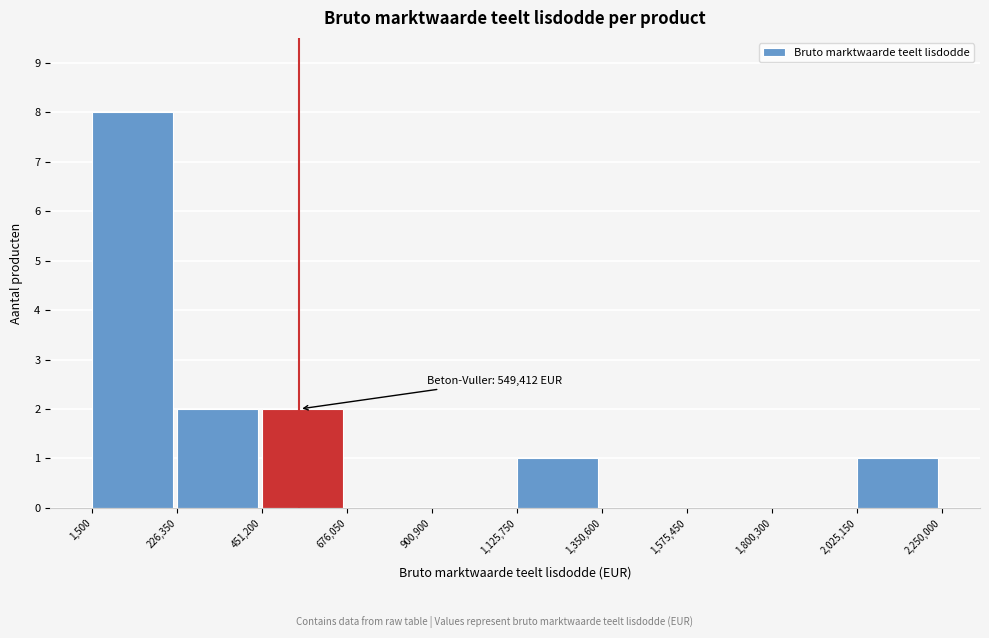

Which range on the x-axis has the tallest bar?

1,500 to 226,350